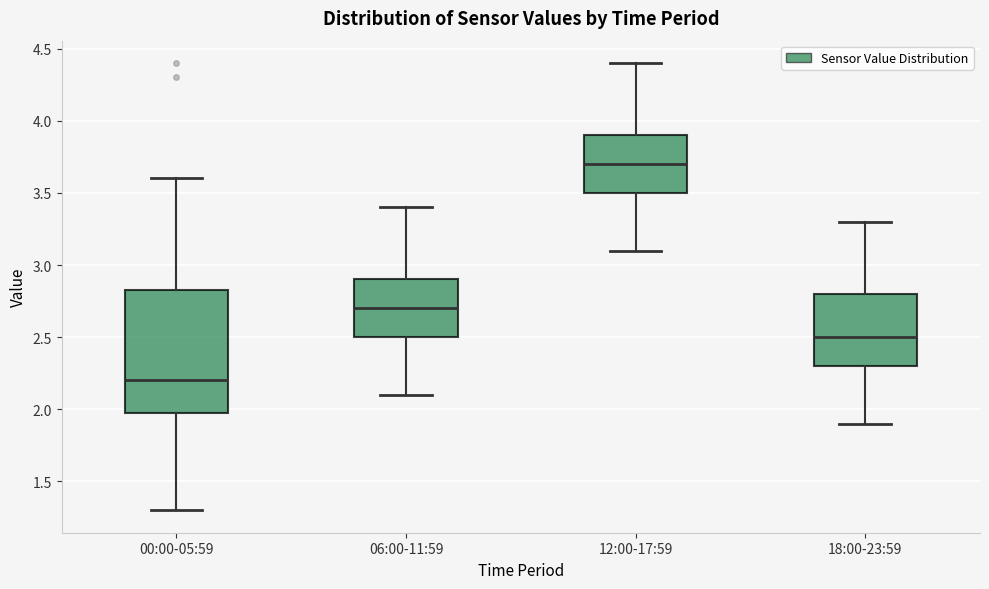

Which box is the tallest, from its lower edge to its upper edge?

00:00-05:59